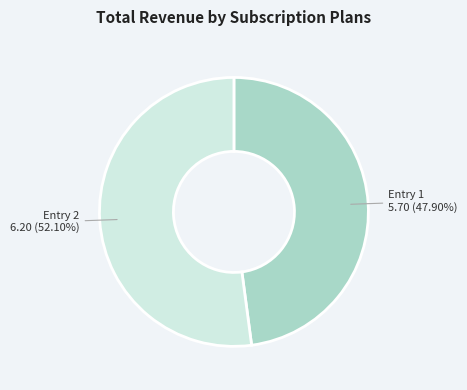

Which has a higher value, Entry 1 5.70 (47.90%) or Entry 2 6.20 (52.10%)?

Entry 2 6.20 (52.10%)